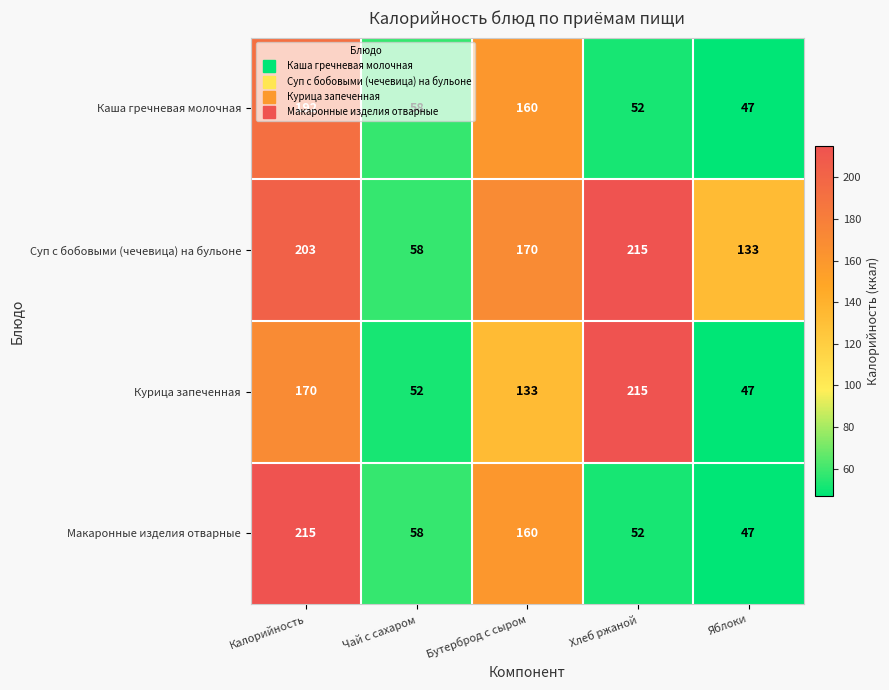

How many series are shown in this chart?

4